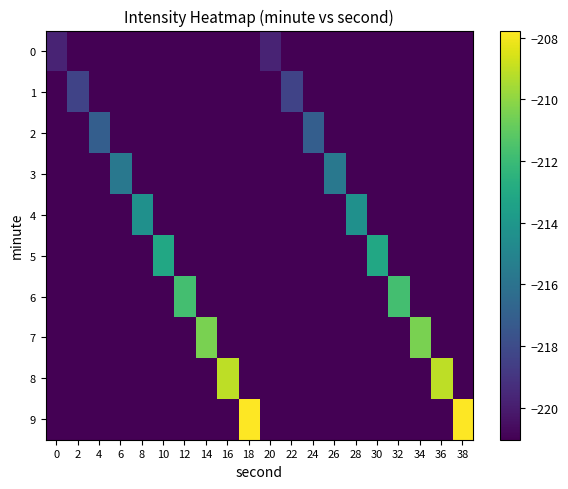

Which series changed the most between 14 and 16?

8